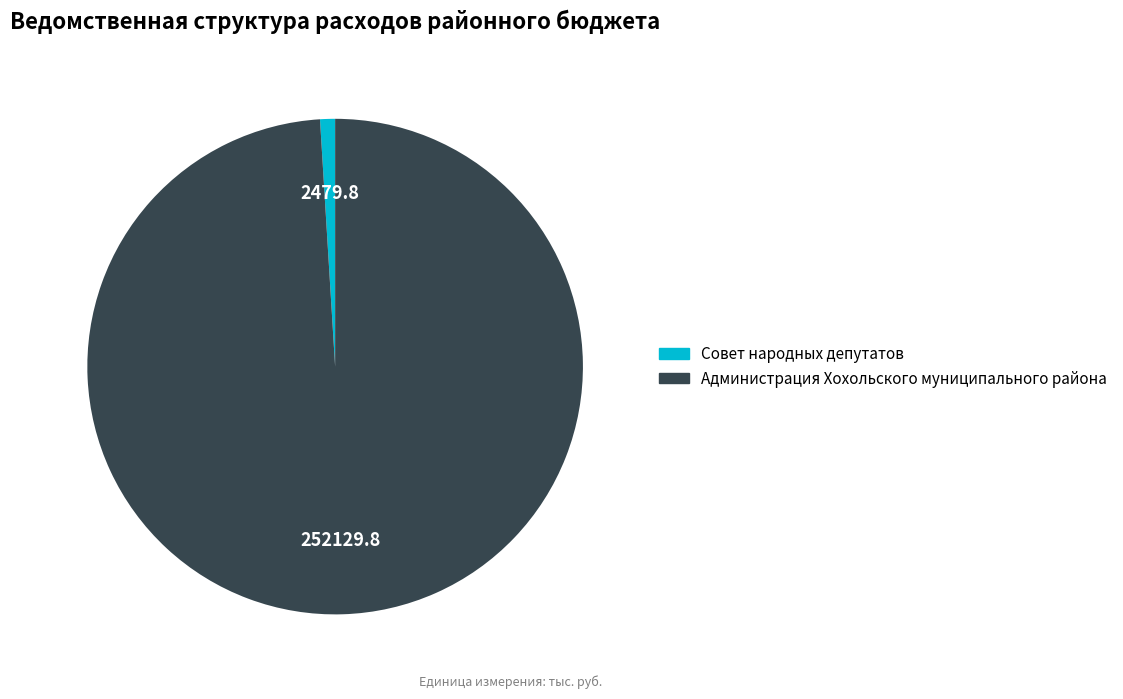

Which slice is the smallest?

Совет народных депутатов